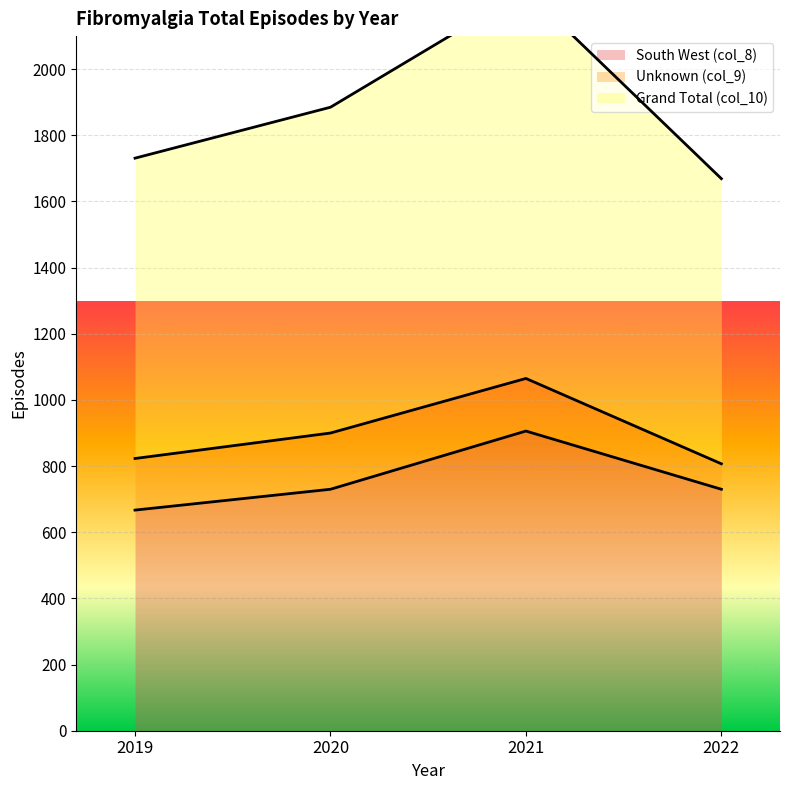

What is the difference between the maximum and minimum values in the South West (col_8) series?

239